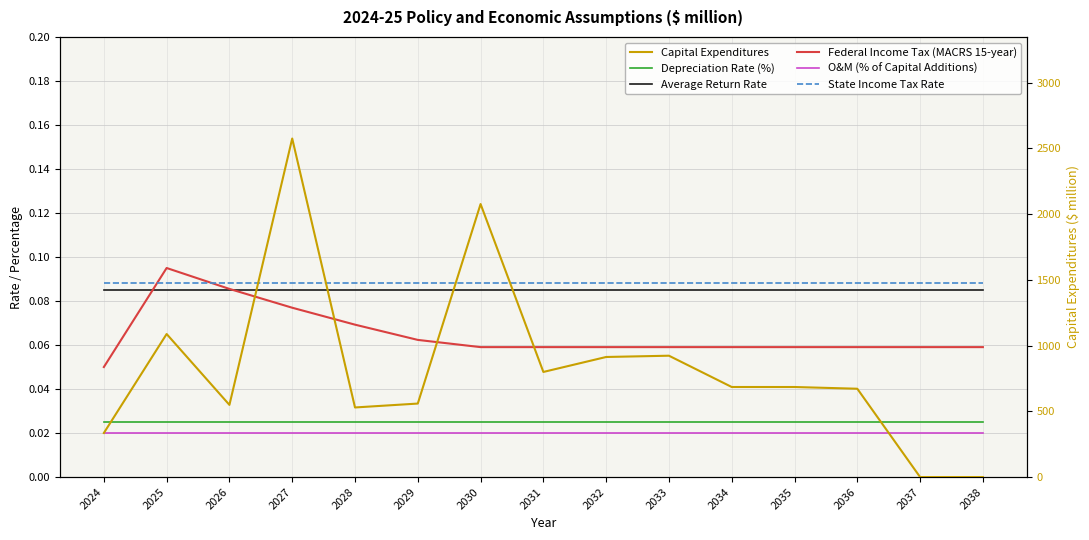

True or false: State Income Tax Rate has a value of 0.1 at 2032.

True